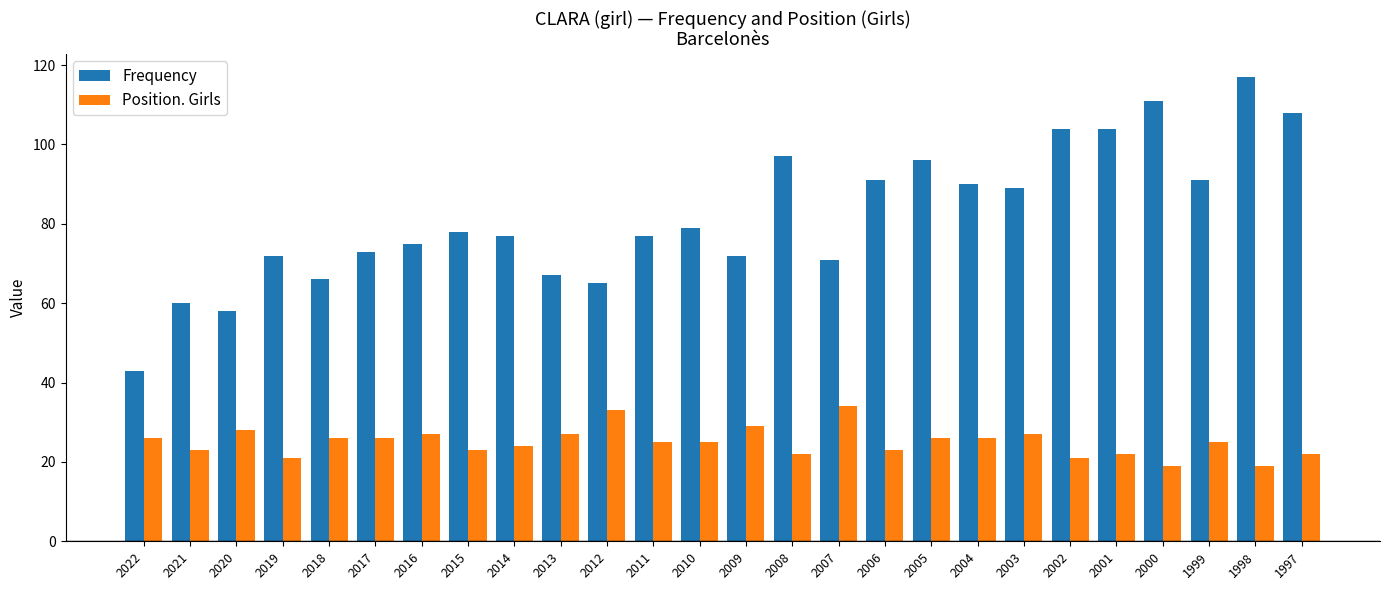

Read the Frequency value at 2000.

111